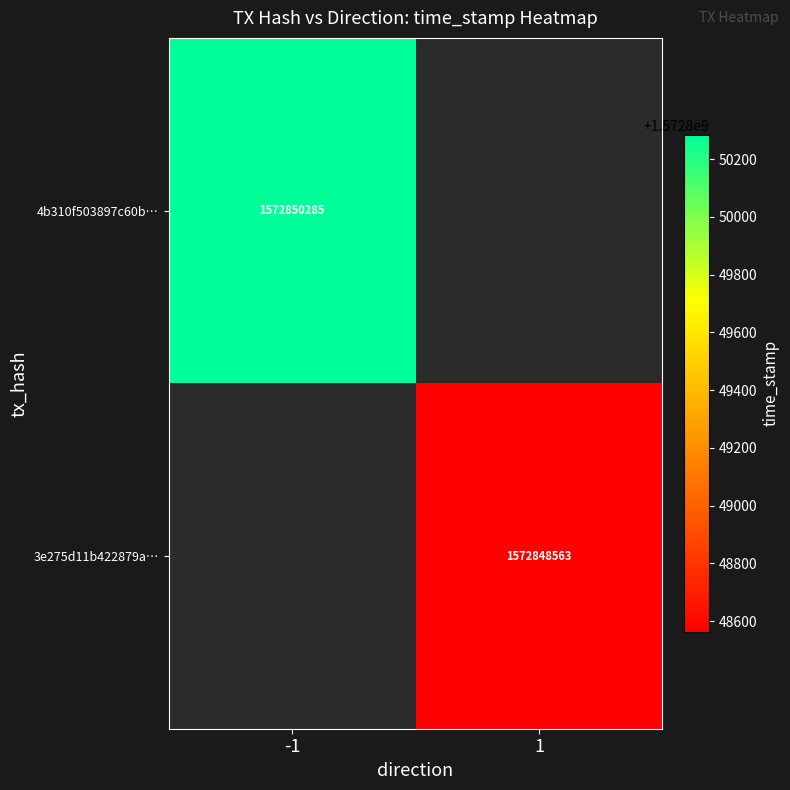

The value of 3e275d11b422879a… at 1 is 1572848563. True or false?

True